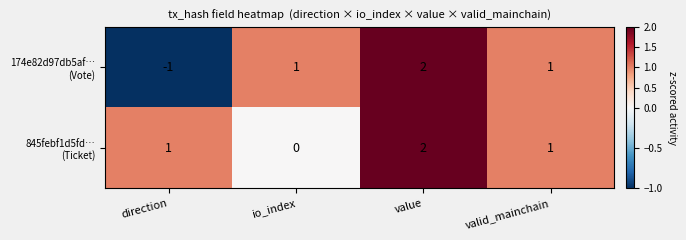

Which category has the highest value across all series?

value